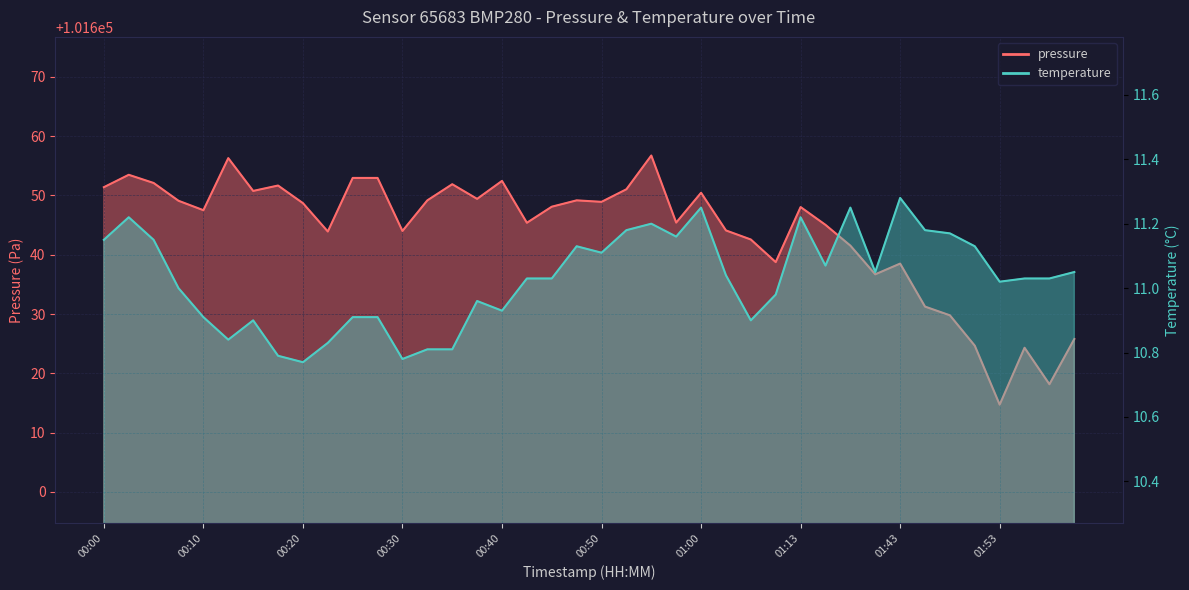

What is the highest value of the temperature series?

11.3